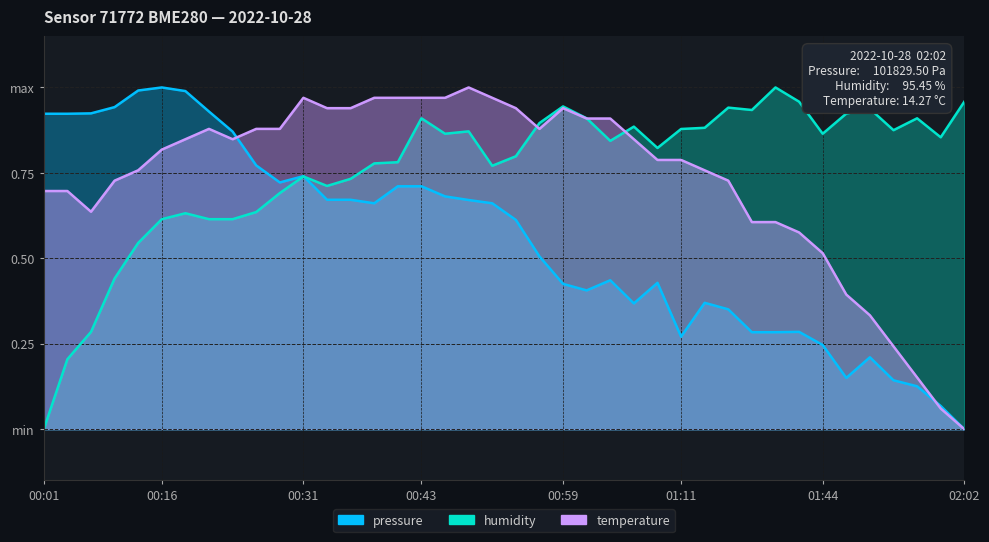

The temperature series shows 0.4 at 00:31. True or false?

False